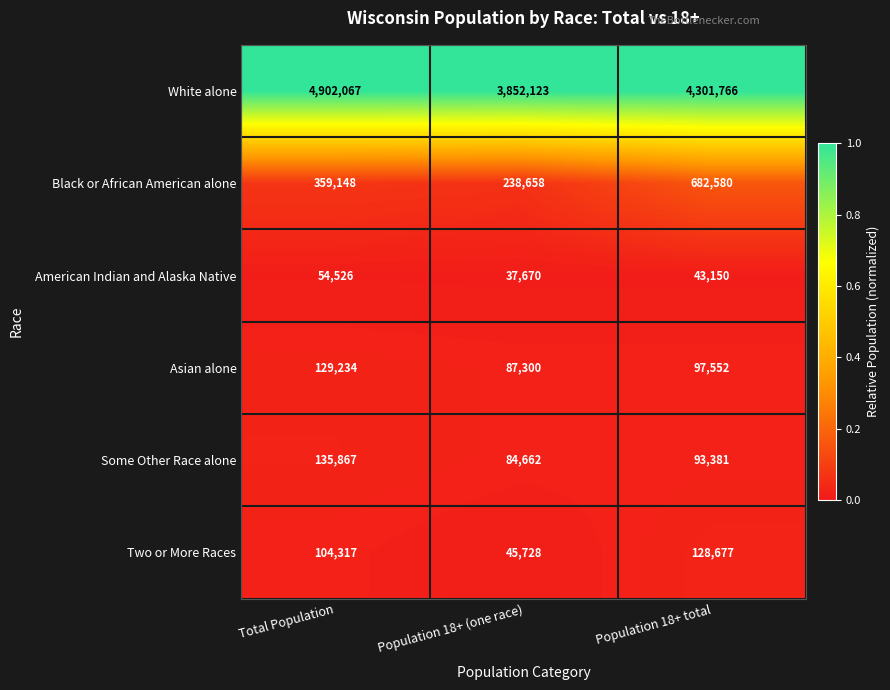

Where is Black or African American alone nearest to the value 460619?

Total Population